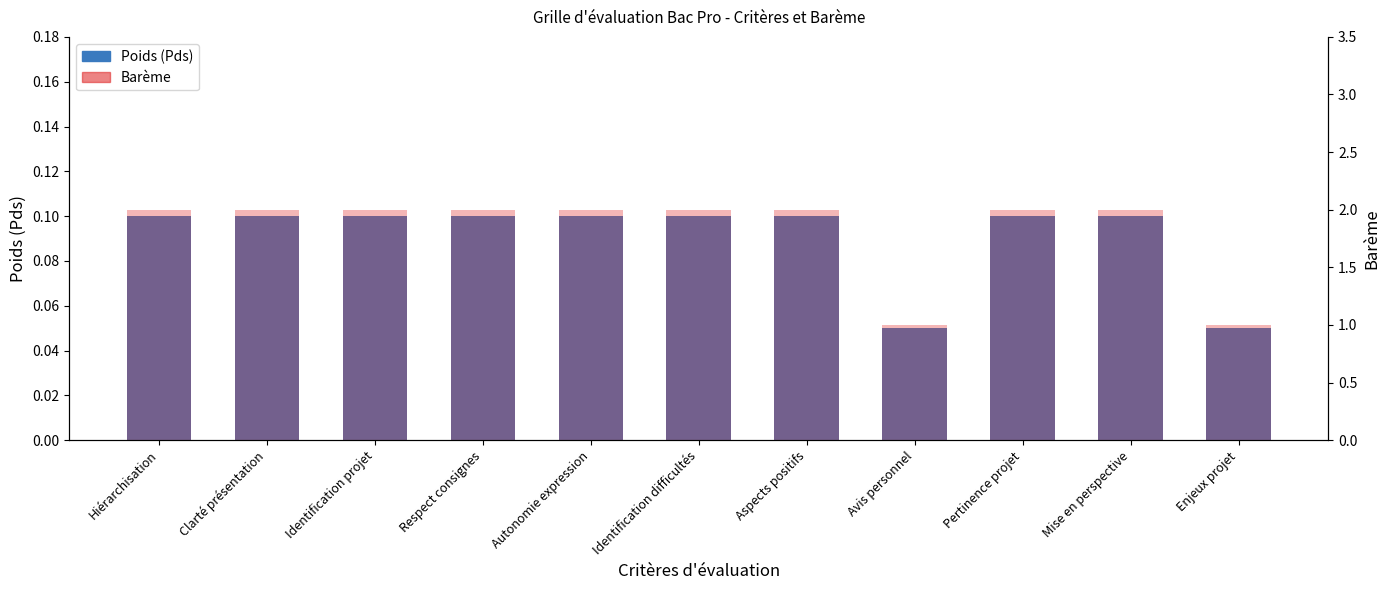

What are all the series names shown in the legend?

Poids (Pds), Barème